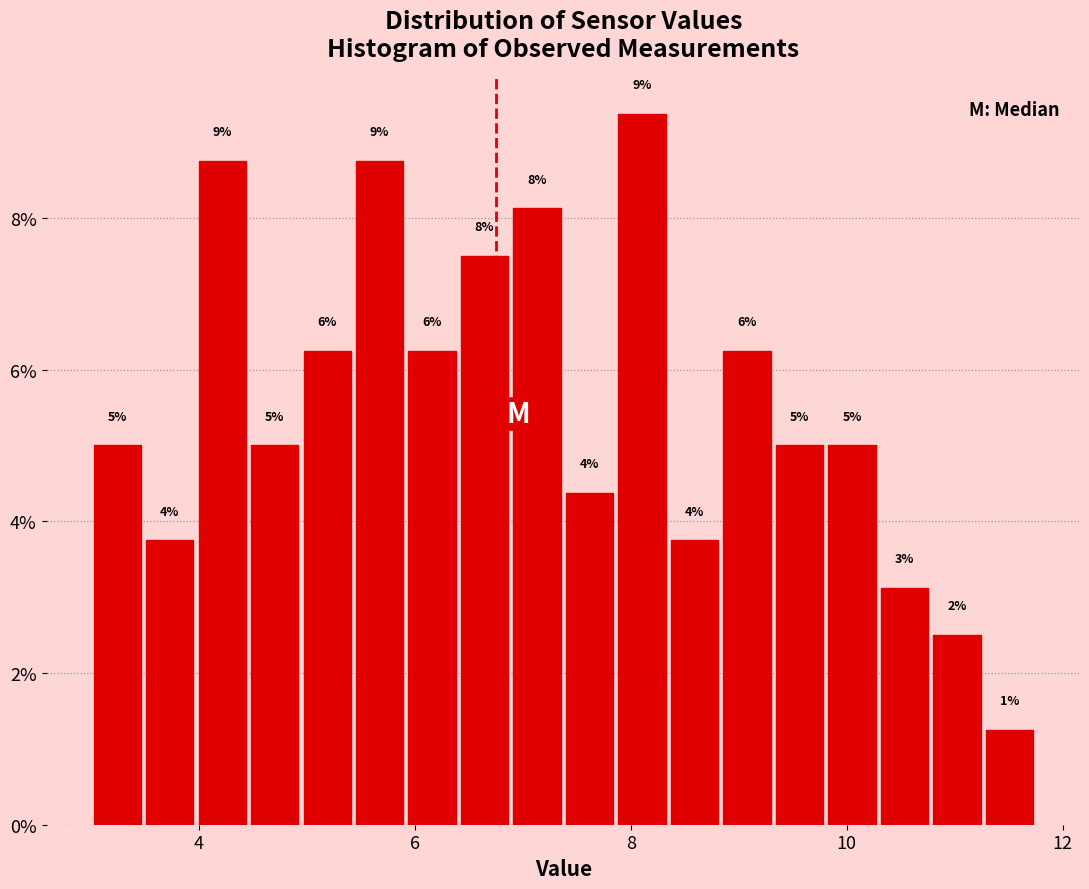

Read against the x-axis, roughly where is the centre of the tallest bar?

8.2